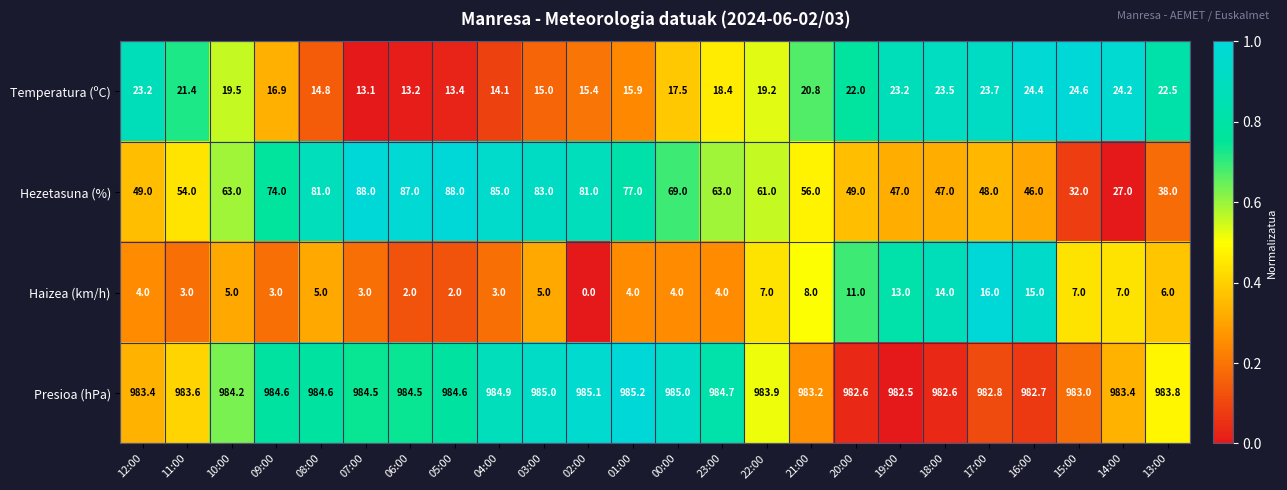

Which series has the largest range (max minus min)?

Hezetasuna (%)